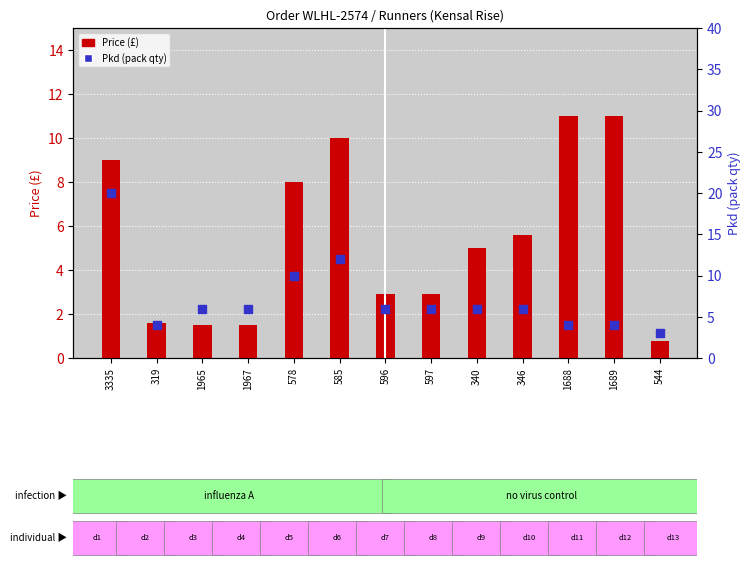

Is the value of Pkd (pack qty) at 346 greater than the value of Price (£) at 1965?

Yes